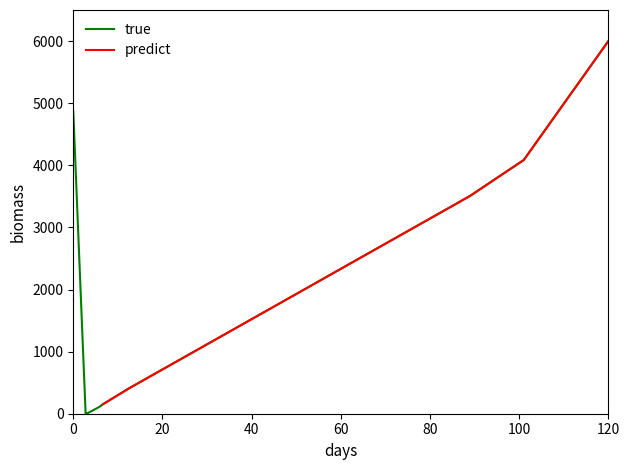

What is the maximum value shown in the chart?

6000.0